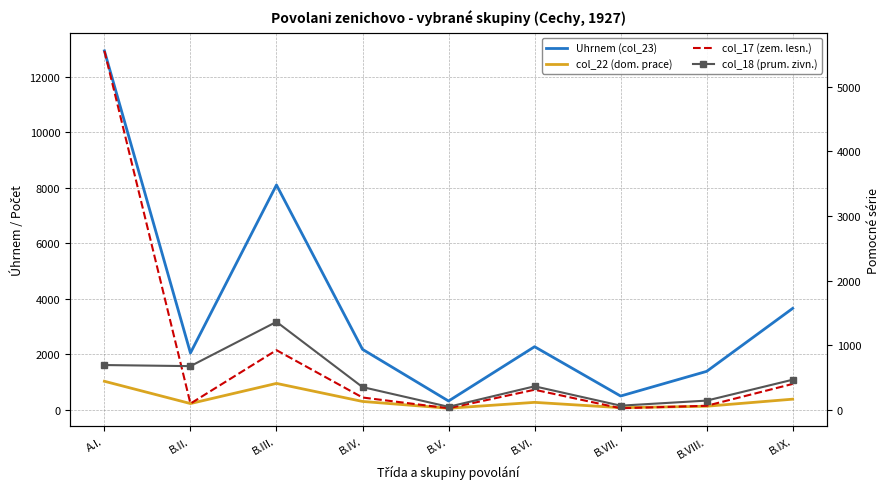

What are all the series names shown in the legend?

Uhrnem (col_23), col_22 (dom. prace), col_17 (zem. lesn.), col_18 (prum. zivn.)